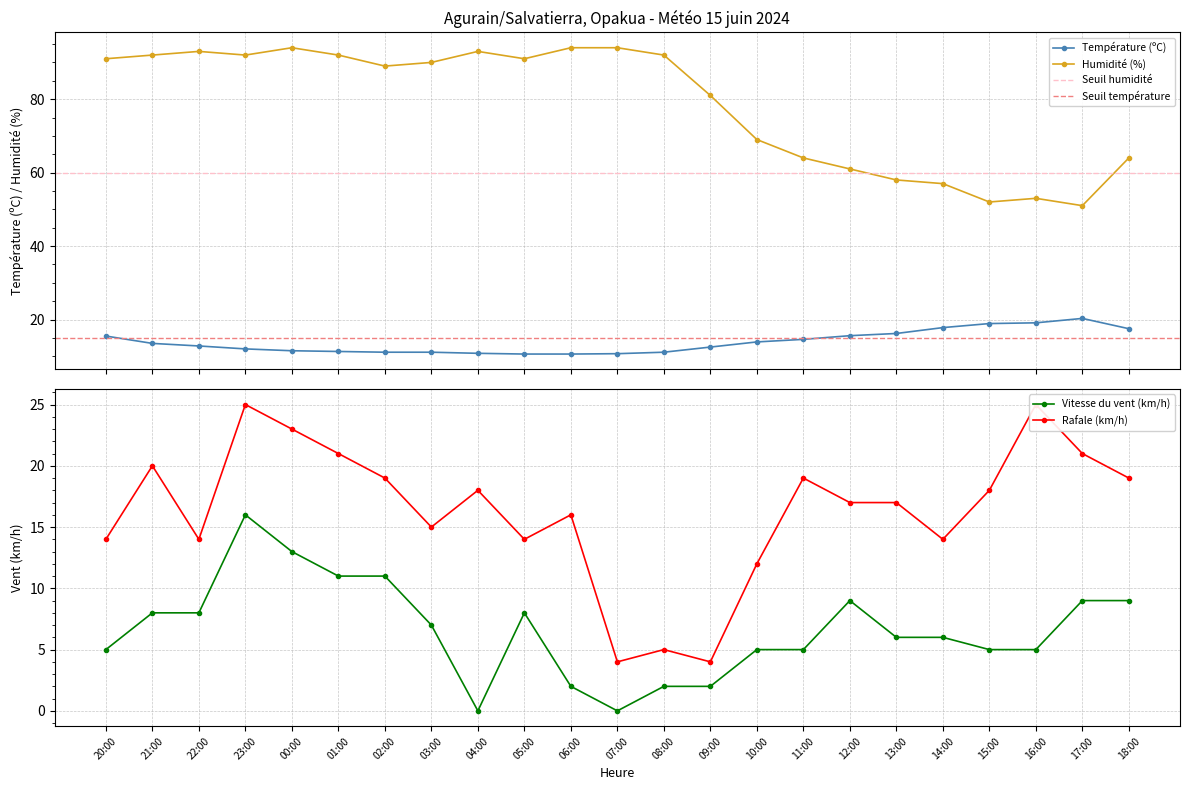

What is the lowest value of the Rafale (km/h) series?

4.0